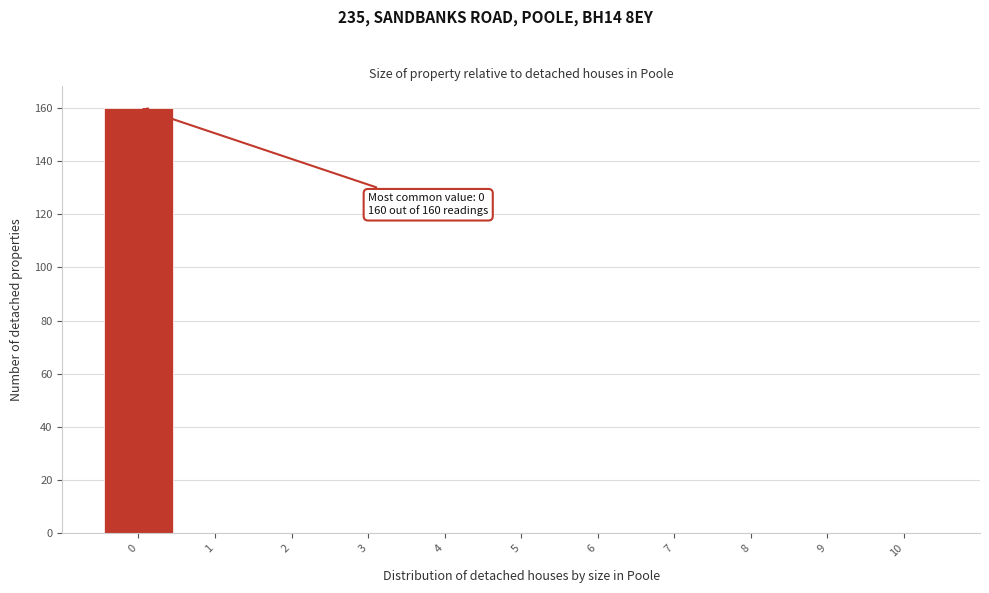

Which range on the x-axis has the tallest bar?

-0.5 to 0.5